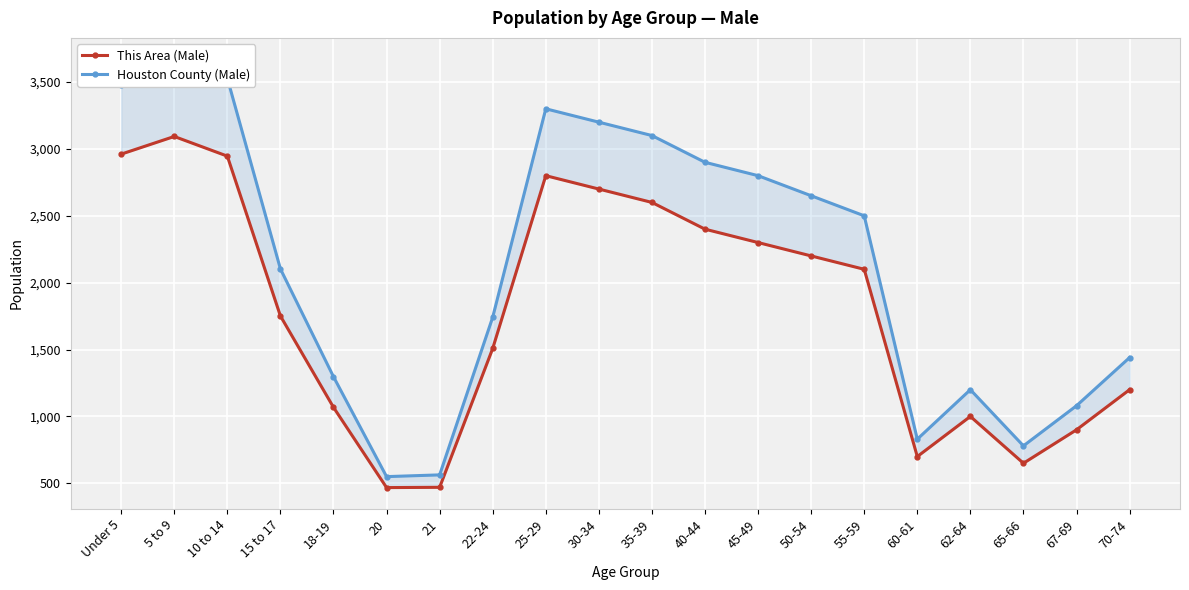

True or false: Houston County (Male) and This Area (Male) cross at least once.

False